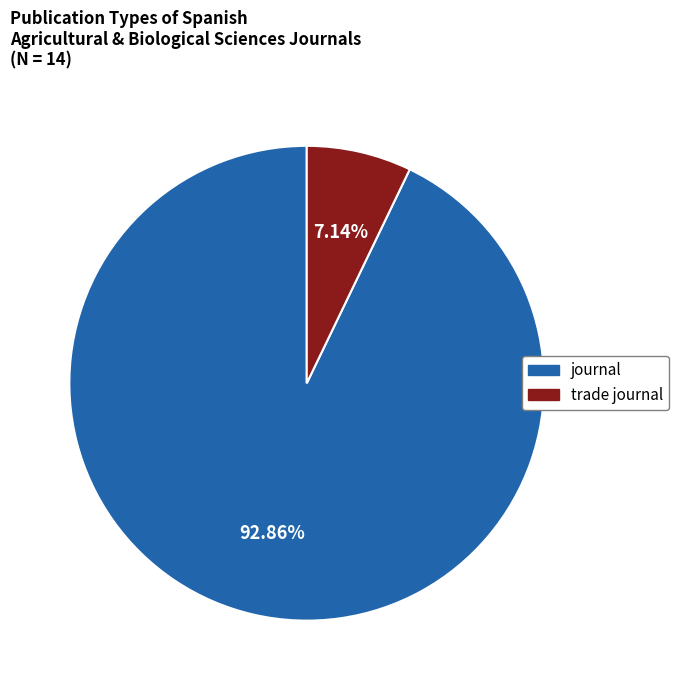

Approximately how many times larger is the value at trade journal compared to journal?

0.1